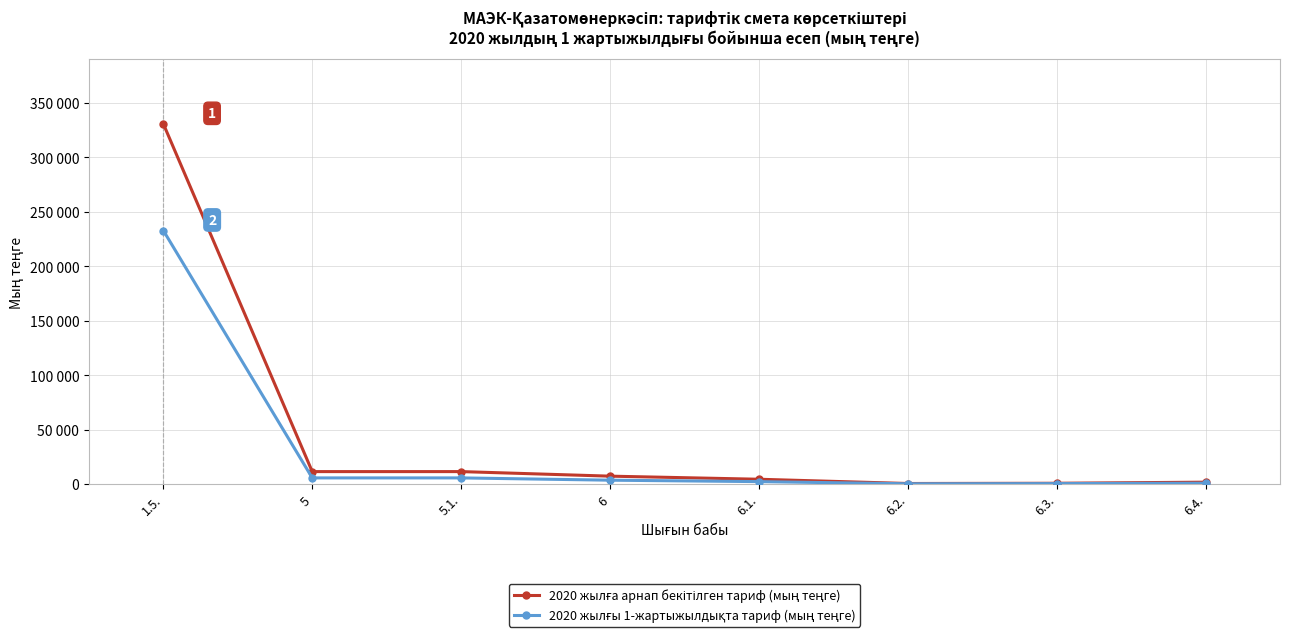

Does the chart have visible grid lines?

Yes